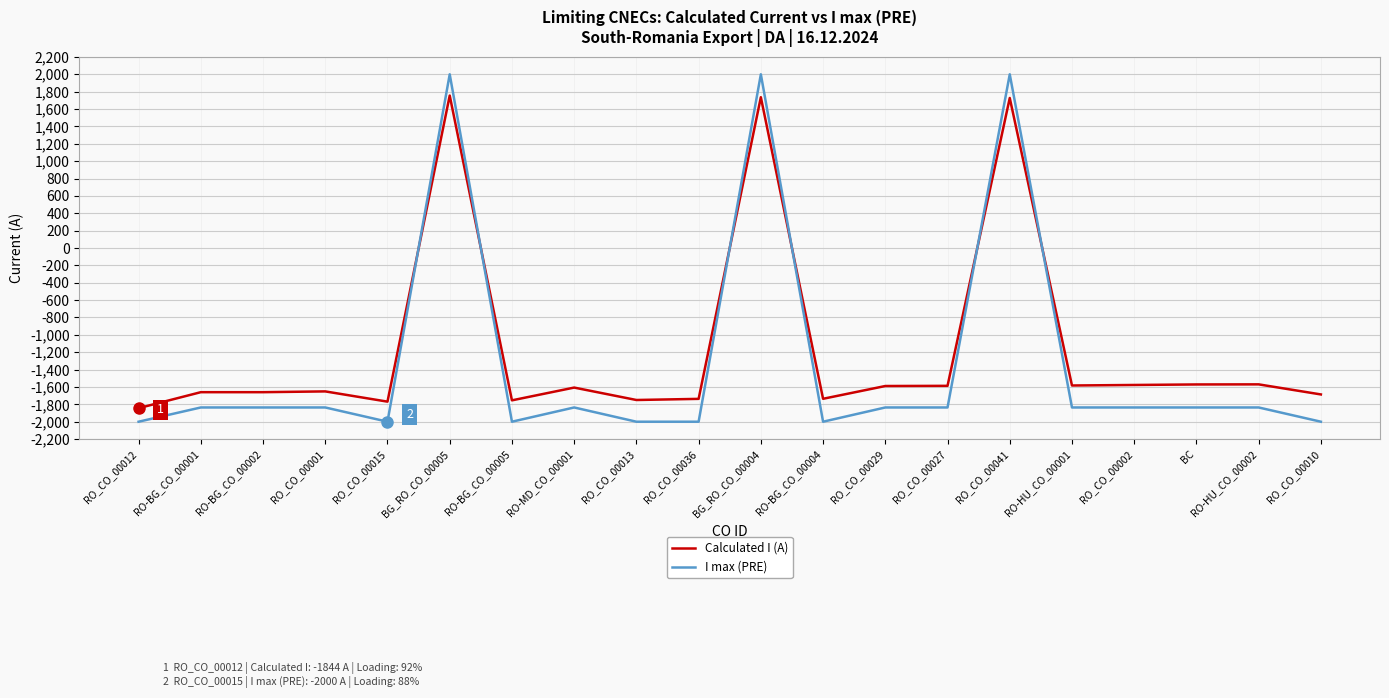

What is the sum of all Calculated I (A) values?

-23113